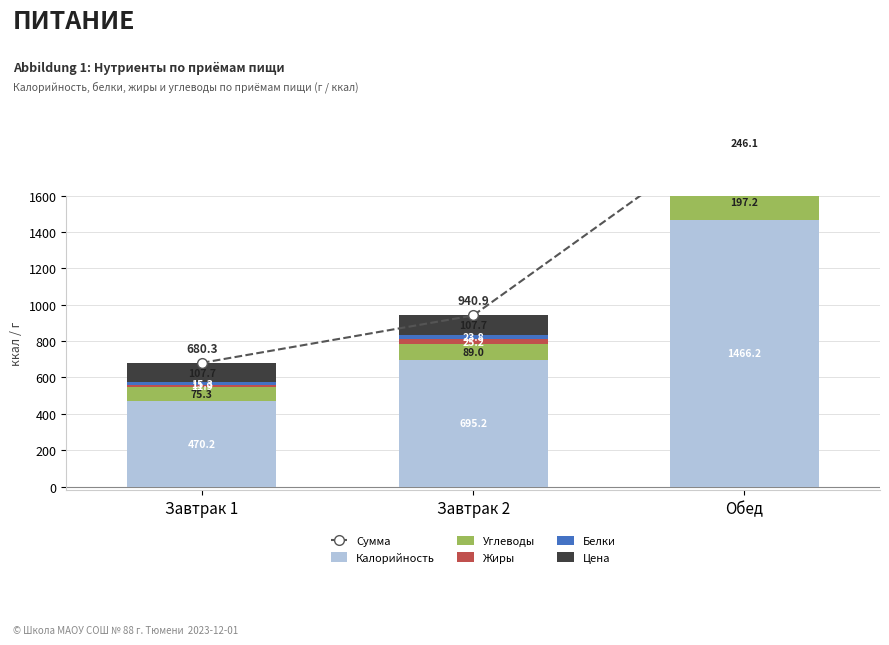

What value does the Жиры series have at Завтрак 2?

25.2